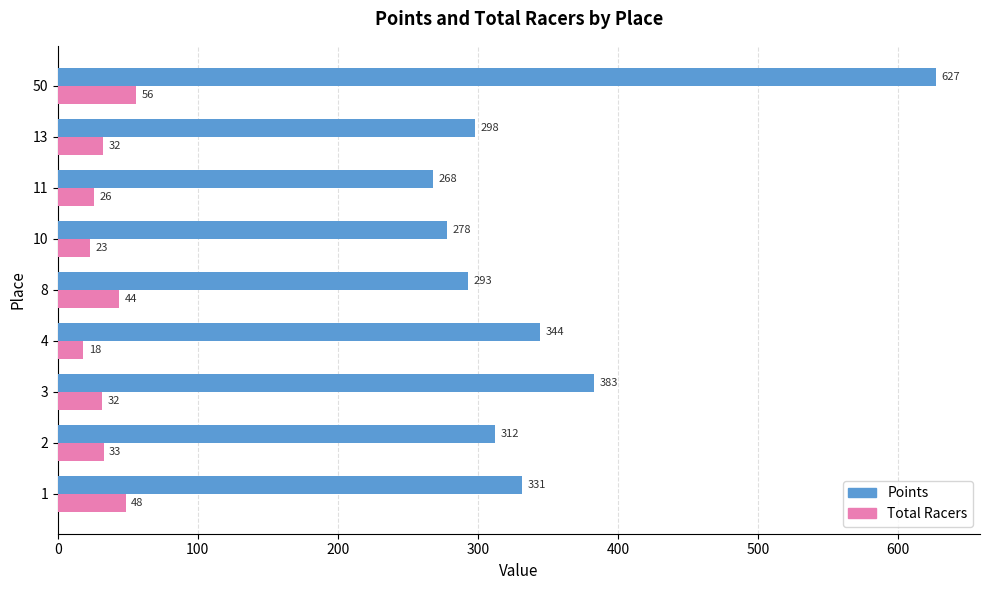

At which label is Points closest to 447?

3